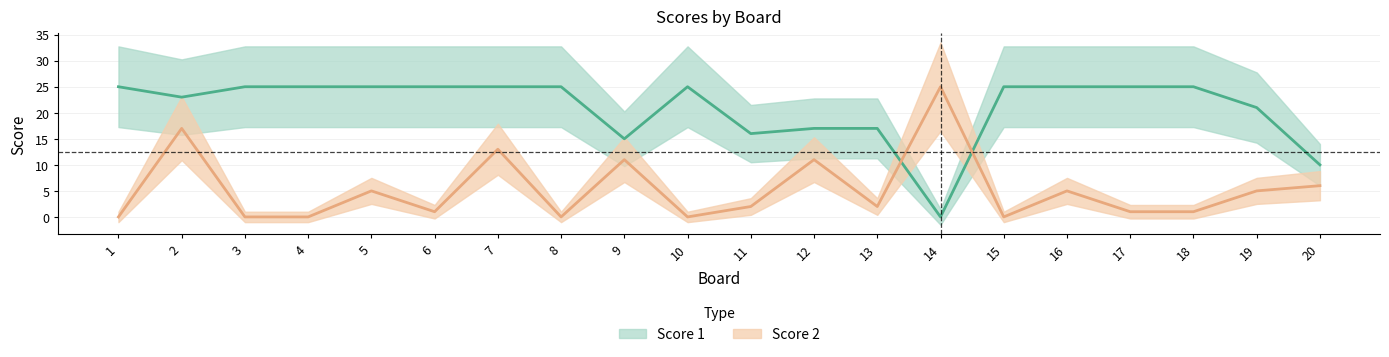

Where is Score 2 nearest to the value 12?

7